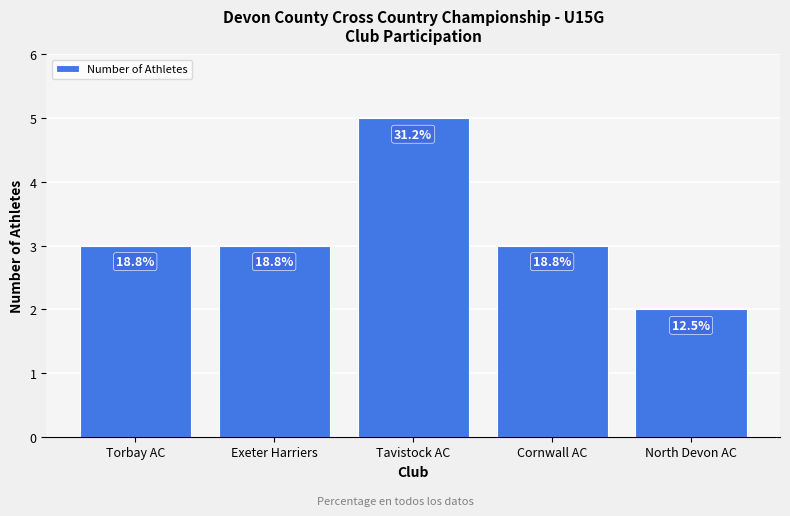

What is the minimum value shown in the chart?

2